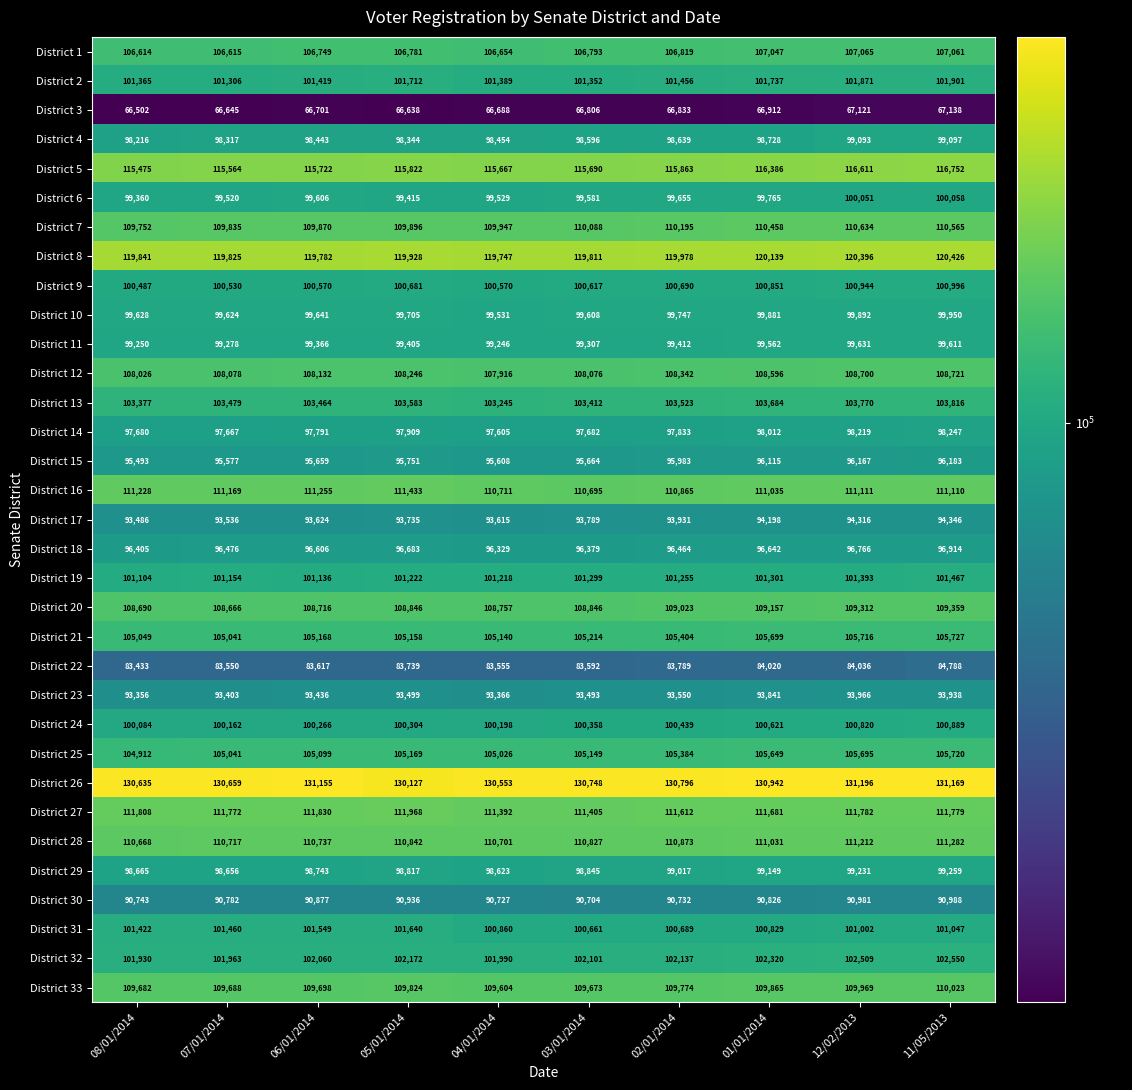

How many categories are shown in the chart?

10